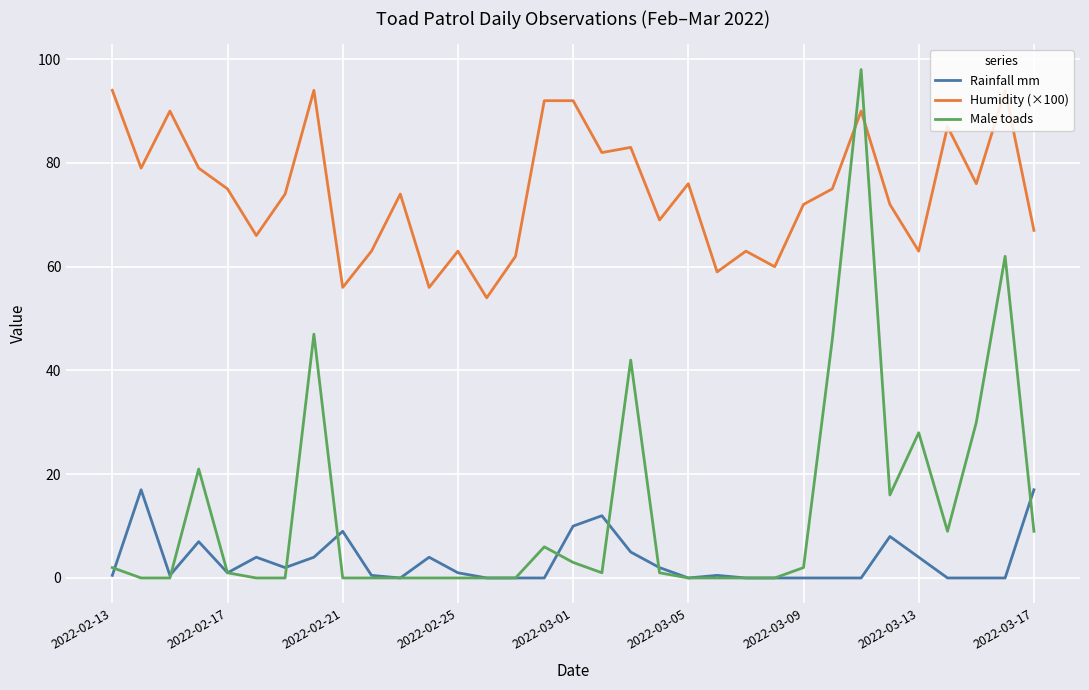

Which series has the widest spread of values?

Male toads